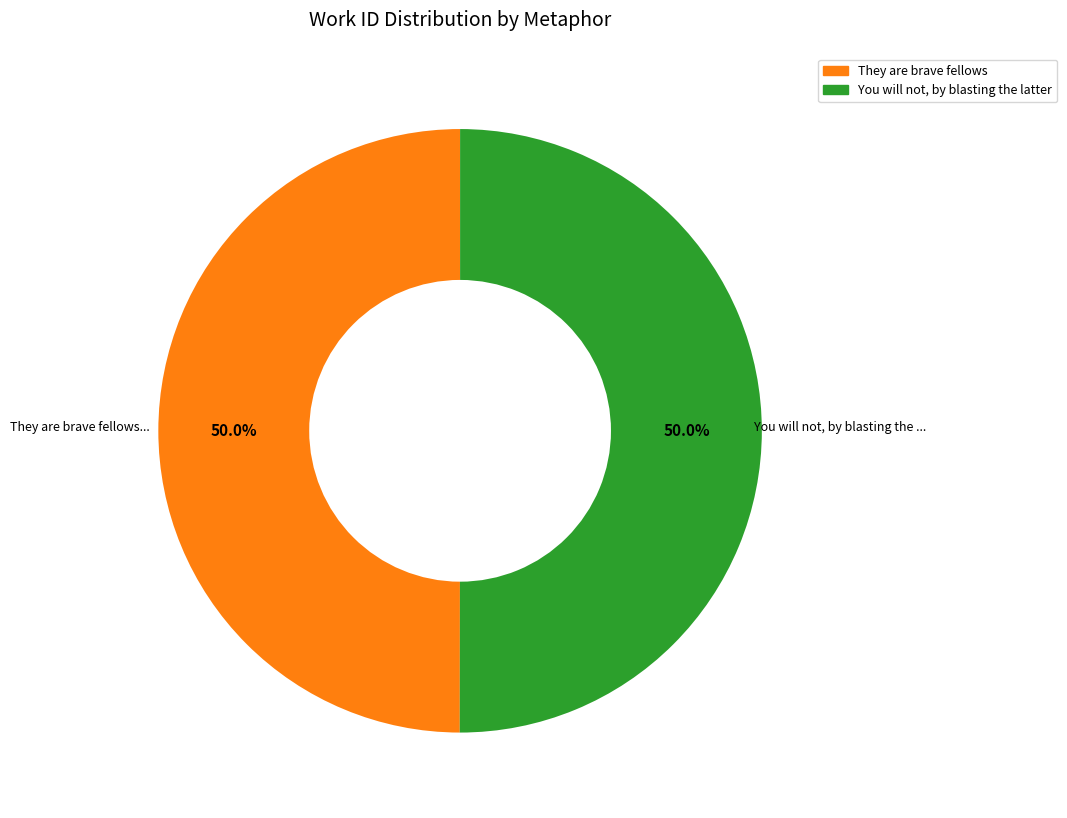

The You will not, by blasting the latter slice represents 37% of the pie. True or false?

False